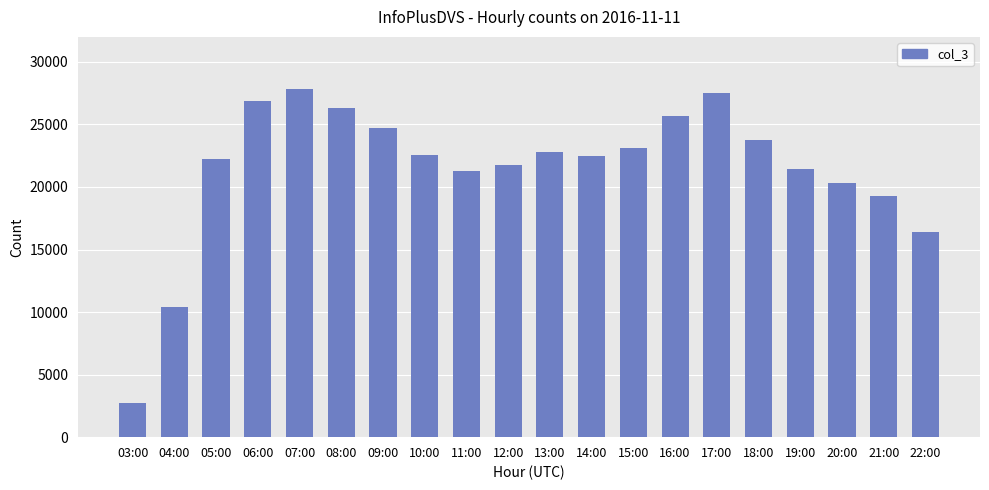

How many series are shown in this chart?

1